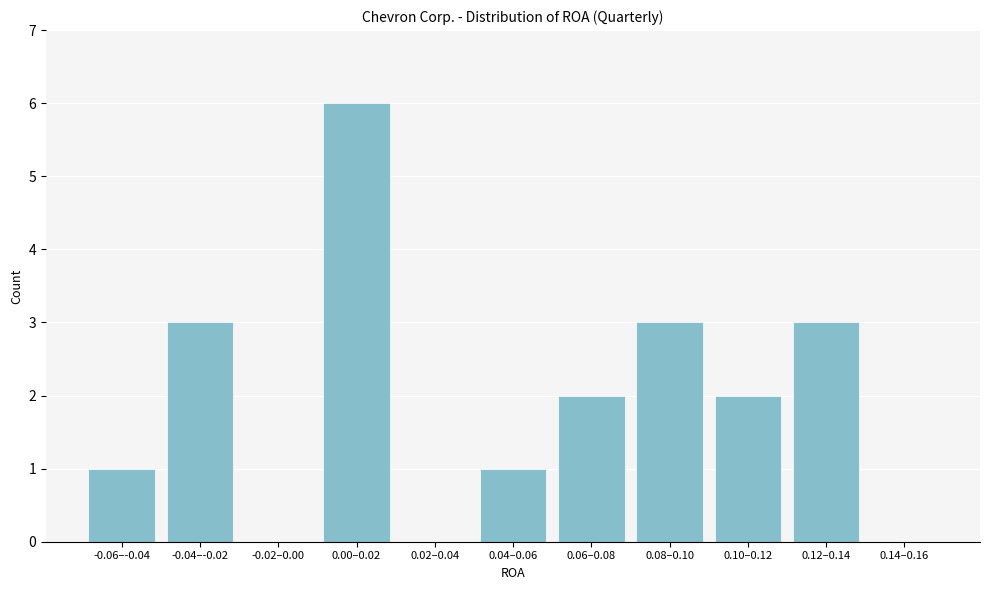

Reading left to right, what are all the values shown in this chart?

-0.06–-0.04=1	-0.04–-0.02=3	-0.02–0.00=0	0.00–0.02=6	0.02–0.04=0	0.04–0.06=1	0.06–0.08=2	0.08–0.10=3	0.10–0.12=2	0.12–0.14=3	0.14–0.16=0